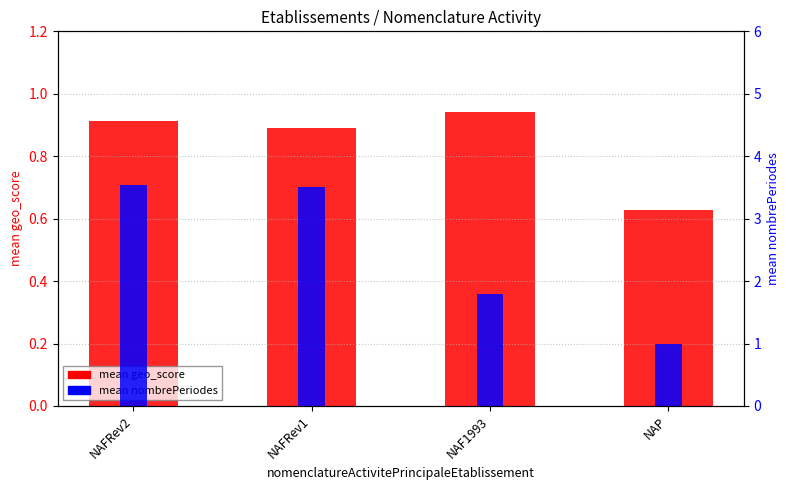

Does the chart contain any negative values?

No